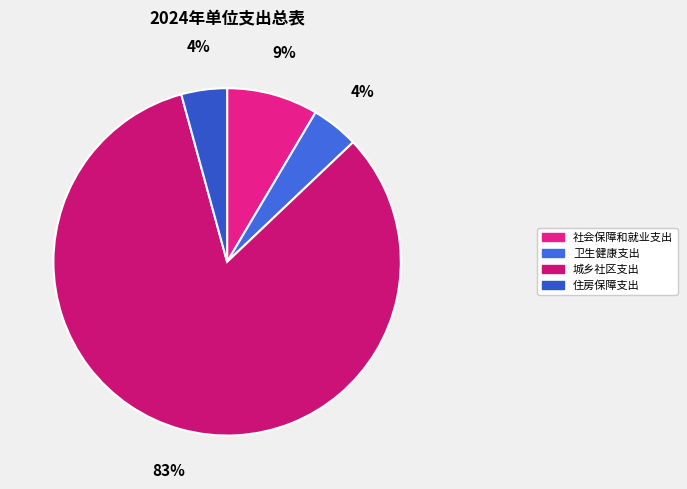

How many segments does this pie chart have?

4